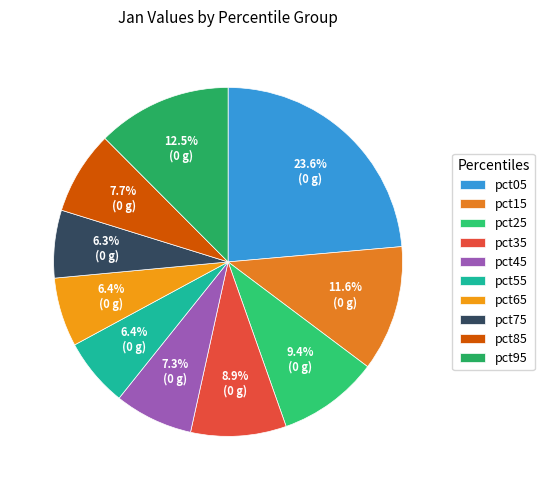

Which slice is the largest?

pct05